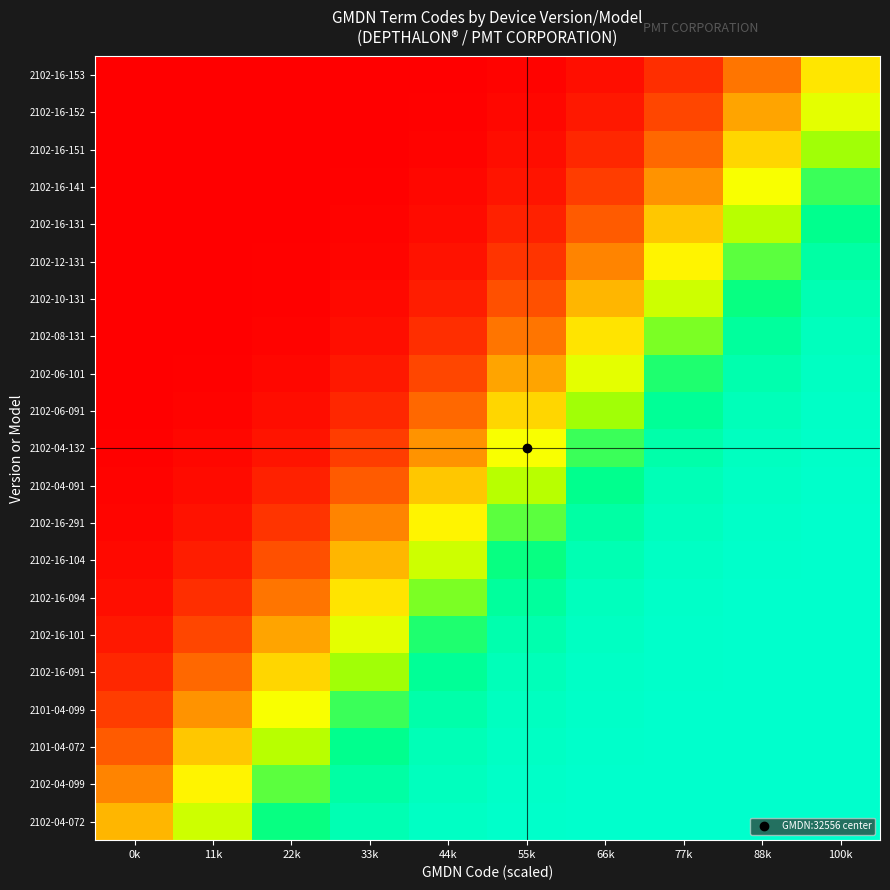

Reading left to right, list all the values displayed in this chart.

2102-16-153: 0k=0.0	11k=0.0	22k=0.0	33k=0.0	44k=0.0	55k=0.0	66k=0.0	77k=0.1	88k=0.2	100k=0.5
2102-16-152: 0k=0.0	11k=0.0	22k=0.0	33k=0.0	44k=0.0	55k=0.0	66k=0.1	77k=0.1	88k=0.3	100k=0.6
2102-16-151: 0k=0.0	11k=0.0	22k=0.0	33k=0.0	44k=0.0	55k=0.0	66k=0.1	77k=0.2	88k=0.5	100k=0.7
2102-16-141: 0k=0.0	11k=0.0	22k=0.0	33k=0.0	44k=0.0	55k=0.0	66k=0.1	77k=0.3	88k=0.6	100k=0.8
2102-16-131: 0k=0.0	11k=0.0	22k=0.0	33k=0.0	44k=0.0	55k=0.1	66k=0.2	77k=0.4	88k=0.7	100k=0.9
2102-12-131: 0k=0.0	11k=0.0	22k=0.0	33k=0.0	44k=0.0	55k=0.1	66k=0.3	77k=0.5	88k=0.8	100k=0.9
2102-10-131: 0k=0.0	11k=0.0	22k=0.0	33k=0.0	44k=0.1	55k=0.2	66k=0.4	77k=0.7	88k=0.9	100k=0.9
2102-08-131: 0k=0.0	11k=0.0	22k=0.0	33k=0.0	44k=0.1	55k=0.2	66k=0.5	77k=0.8	88k=0.9	100k=1.0
2102-06-101: 0k=0.0	11k=0.0	22k=0.0	33k=0.1	44k=0.1	55k=0.3	66k=0.6	77k=0.8	88k=0.9	100k=1.0
2102-06-091: 0k=0.0	11k=0.0	22k=0.0	33k=0.1	44k=0.2	55k=0.5	66k=0.7	77k=0.9	88k=1.0	100k=1.0
2102-04-132: 0k=0.0	11k=0.0	22k=0.0	33k=0.1	44k=0.3	55k=0.6	66k=0.8	77k=0.9	88k=1.0	100k=1.0
2102-04-091: 0k=0.0	11k=0.0	22k=0.1	33k=0.2	44k=0.4	55k=0.7	66k=0.9	77k=1.0	88k=1.0	100k=1.0
2102-16-291: 0k=0.0	11k=0.0	22k=0.1	33k=0.3	44k=0.5	55k=0.8	66k=0.9	77k=1.0	88k=1.0	100k=1.0
2102-16-104: 0k=0.0	11k=0.1	22k=0.2	33k=0.4	44k=0.7	55k=0.9	66k=0.9	77k=1.0	88k=1.0	100k=1.0
2102-16-094: 0k=0.0	11k=0.1	22k=0.2	33k=0.5	44k=0.8	55k=0.9	66k=1.0	77k=1.0	88k=1.0	100k=1.0
2102-16-101: 0k=0.1	11k=0.1	22k=0.3	33k=0.6	44k=0.8	55k=0.9	66k=1.0	77k=1.0	88k=1.0	100k=1.0
2102-16-091: 0k=0.1	11k=0.2	22k=0.5	33k=0.7	44k=0.9	55k=1.0	66k=1.0	77k=1.0	88k=1.0	100k=1.0
2101-04-099: 0k=0.1	11k=0.3	22k=0.6	33k=0.8	44k=0.9	55k=1.0	66k=1.0	77k=1.0	88k=1.0	100k=1.0
2101-04-072: 0k=0.2	11k=0.4	22k=0.7	33k=0.9	44k=1.0	55k=1.0	66k=1.0	77k=1.0	88k=1.0	100k=1.0
2102-04-099: 0k=0.3	11k=0.5	22k=0.8	33k=0.9	44k=1.0	55k=1.0	66k=1.0	77k=1.0	88k=1.0	100k=1.0
2102-04-072: 0k=0.4	11k=0.7	22k=0.9	33k=0.9	44k=1.0	55k=1.0	66k=1.0	77k=1.0	88k=1.0	100k=1.0